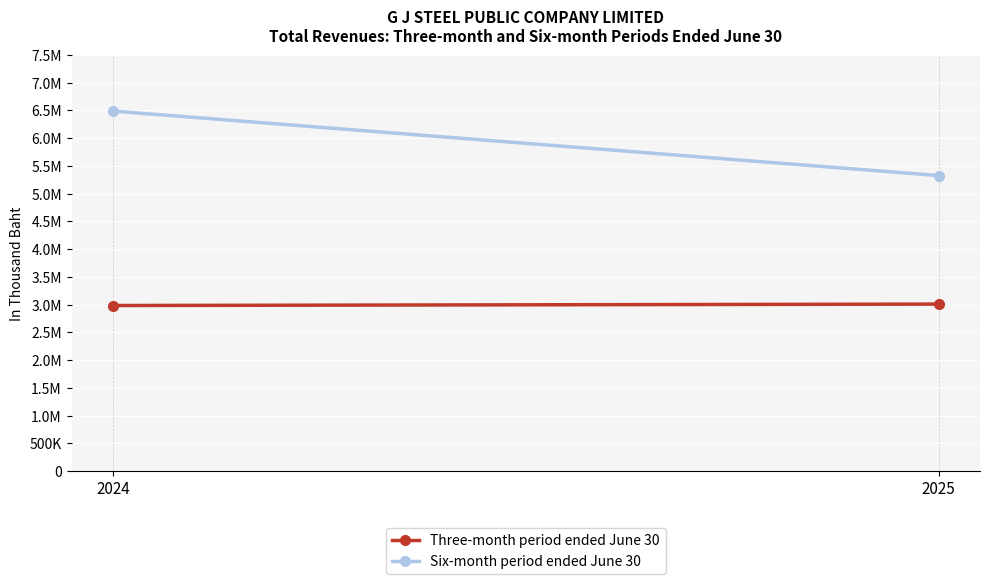

Which has a higher value, 2025 or 2024?

2025